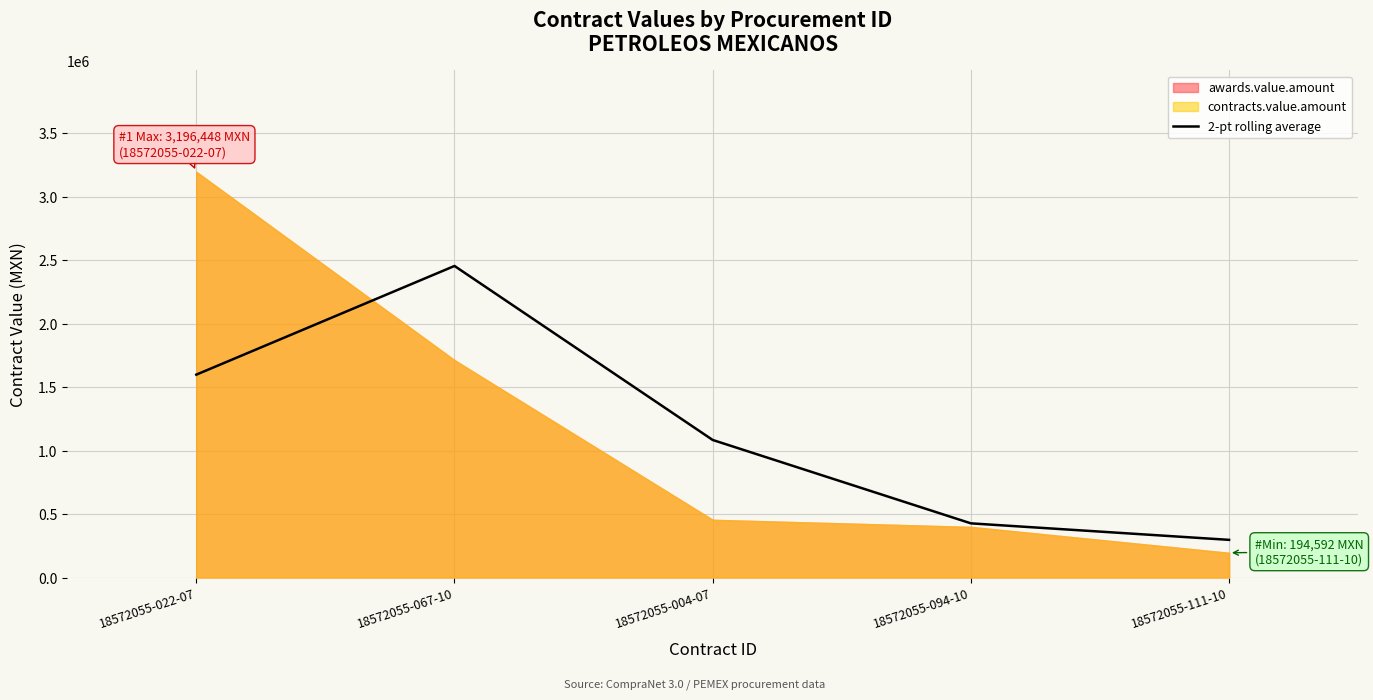

Which category has the highest value in the 2-pt rolling average series?

18572055-067-10